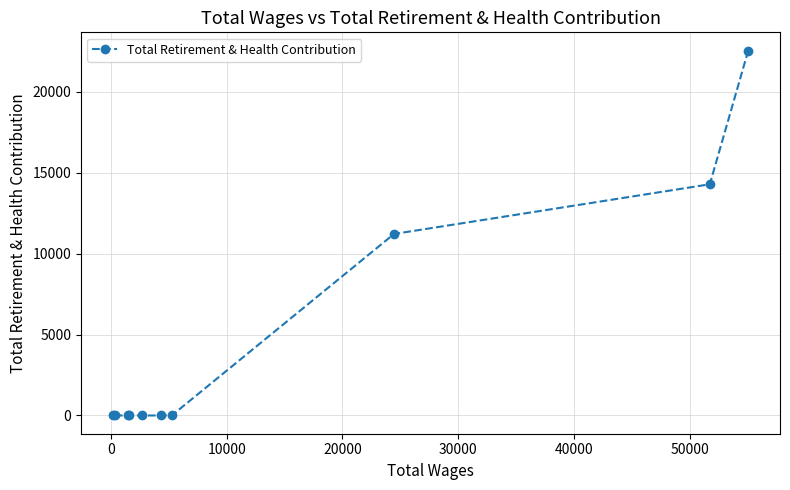

What is the difference between the second highest and minimum values?

14282